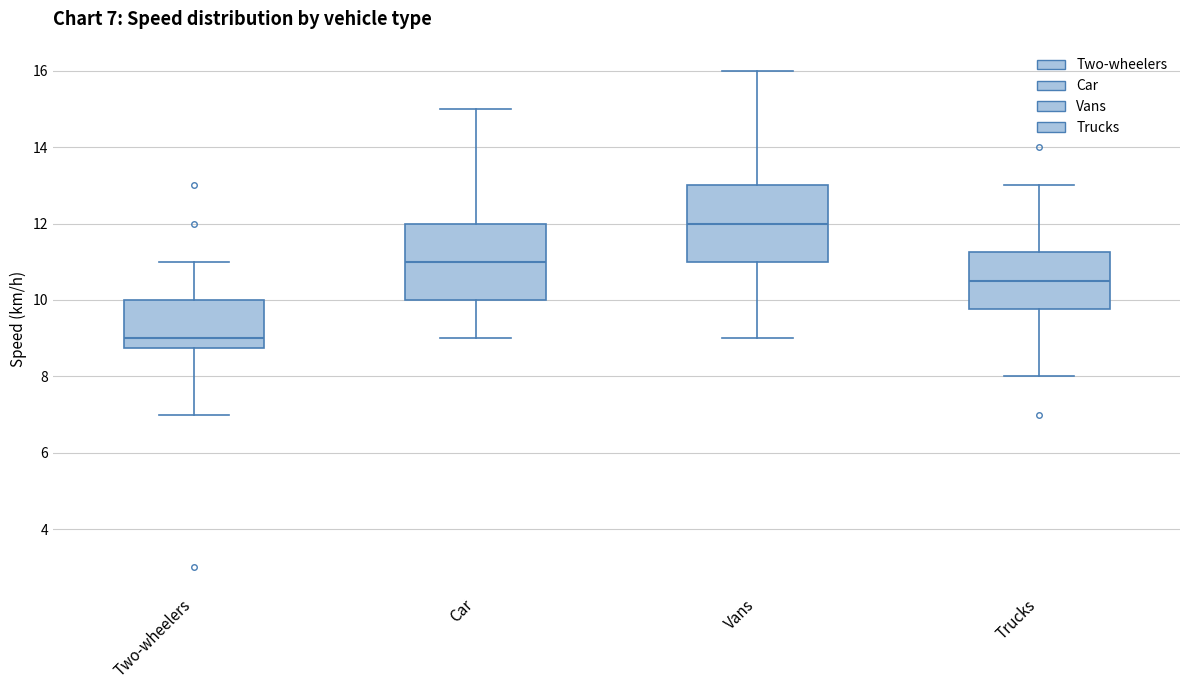

Which box has the lowest median line?

Two-wheelers